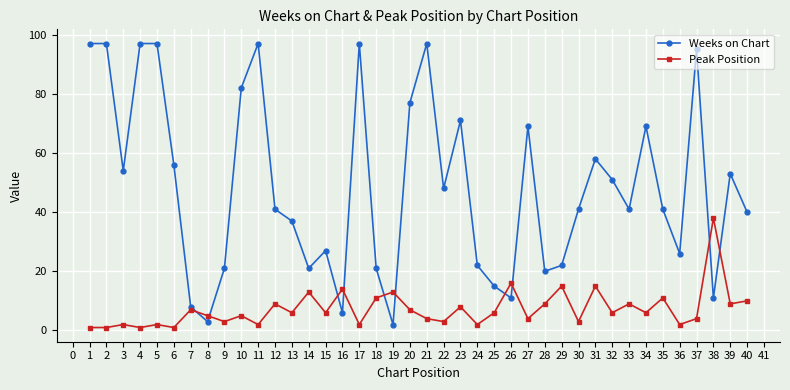

Between 1 and 7, which series saw the biggest shift?

Weeks on Chart